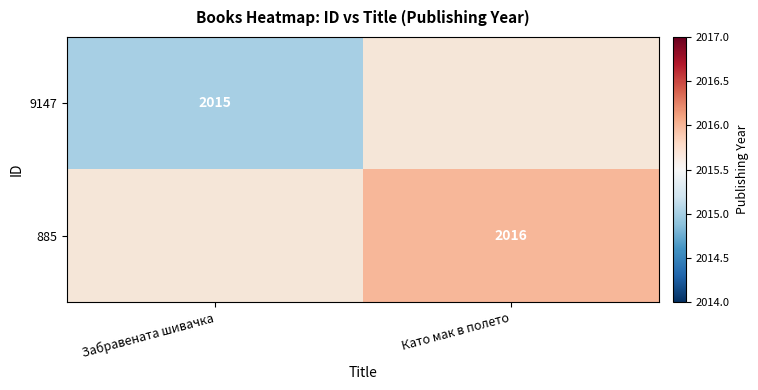

The value of 885 at Като мак в полето is 2016. True or false?

True